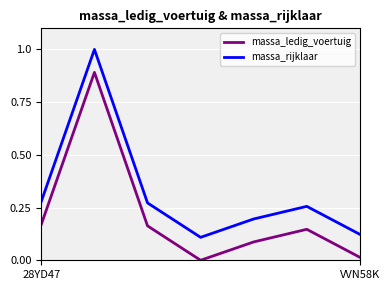

List the series in order of their peak value, highest first.

massa_rijklaar, massa_ledig_voertuig